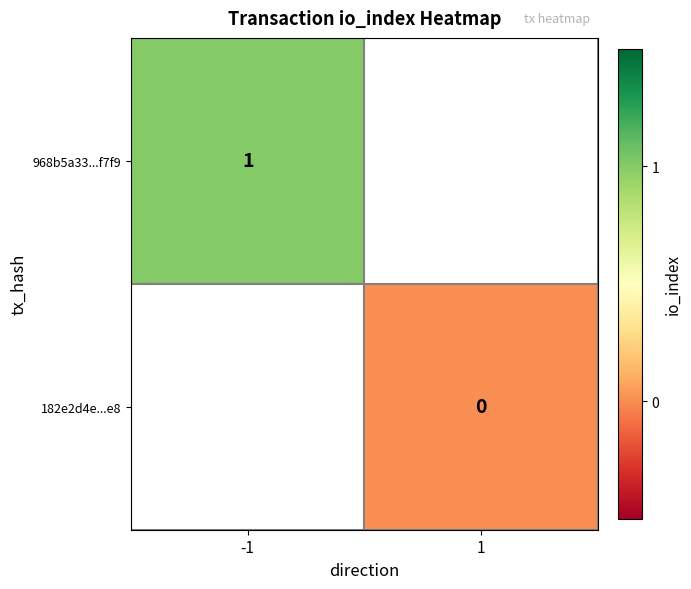

What is the maximum value shown in the chart?

1.0